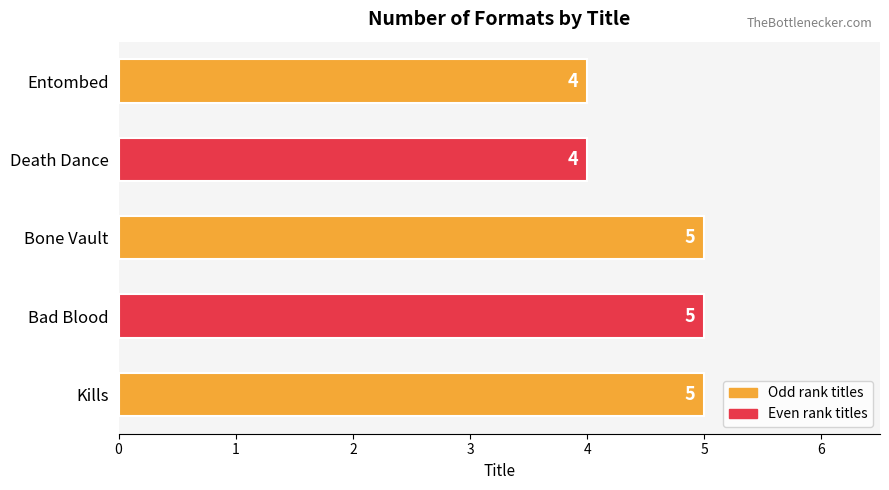

Reading top to bottom, list all the values displayed in this chart.

4	4	5	5	5